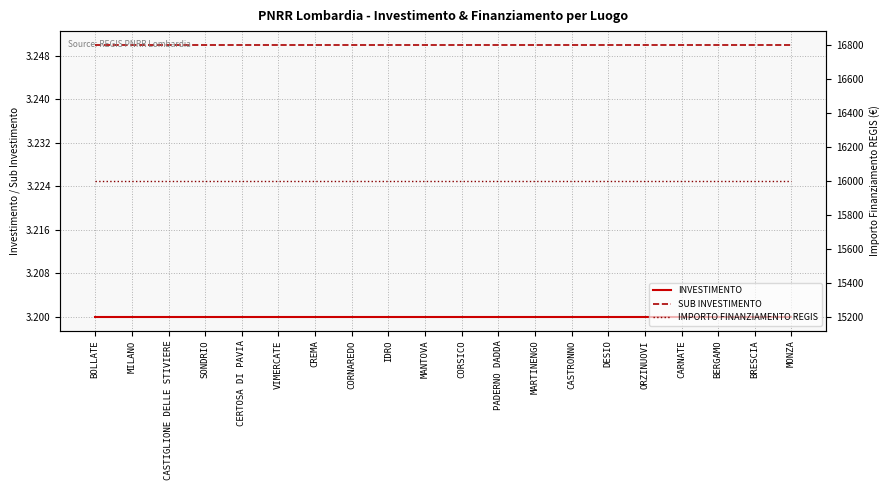

What is the minimum value for SUB INVESTIMENTO?

3.2